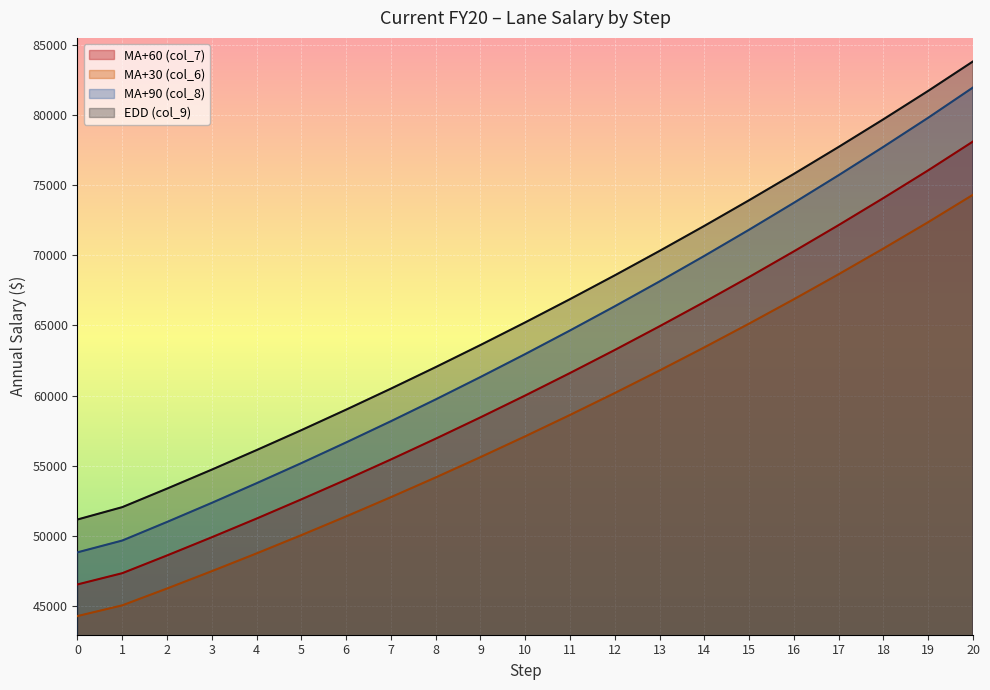

Reading left to right, list all the values displayed in this chart.

MA+60 (col_7): 0=46559	1=47360	2=48623	3=49920	4=51249	5=52618	6=54018	7=55458	8=56938	9=58456	10=60014	11=61614	12=63255	13=64942	14=66673	15=68450	16=70277	17=72149	18=74074	19=76048	20=78099
MA+30 (col_6): 0=44307	1=45069	2=46269	3=47504	4=48769	5=50069	6=51403	7=52773	8=54178	9=55624	10=57107	11=58628	12=60189	13=61794	14=63441	15=65131	16=66867	17=68650	18=70479	19=72358	20=74307
MA+90 (col_8): 0=48845	1=49685	2=51009	3=52369	4=53767	5=55198	6=56672	7=58182	8=59734	9=61329	10=62964	11=64644	12=66367	13=68137	14=69954	15=71819	16=73736	17=75702	18=77722	19=79793	20=81946
EDD (col_9): 0=51183	1=52063	2=53383	3=54735	4=56126	5=57546	6=59006	7=60502	8=62035	9=63608	10=65221	11=66875	12=68570	13=70309	14=72091	15=73919	16=75793	17=77714	18=79684	19=81706	20=83802